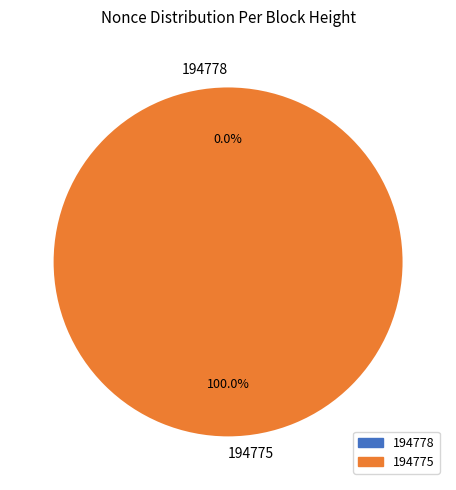

Rank the categories by value from lowest to highest.

194778, 194775